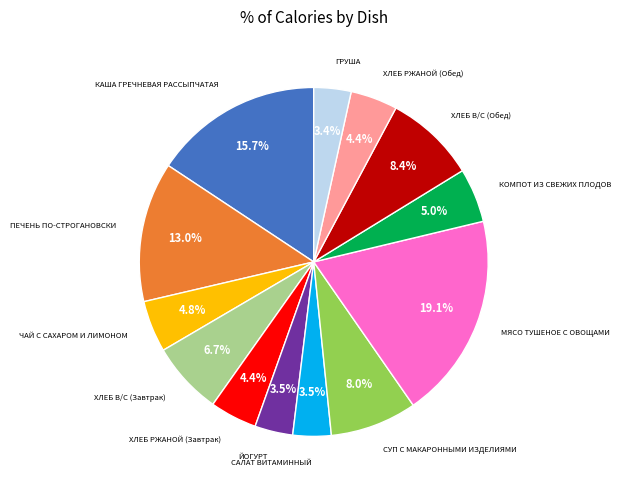

Approximately how many times larger is the value at ХЛЕБ В/С (Завтрак) compared to ЙОГУРТ?

1.9